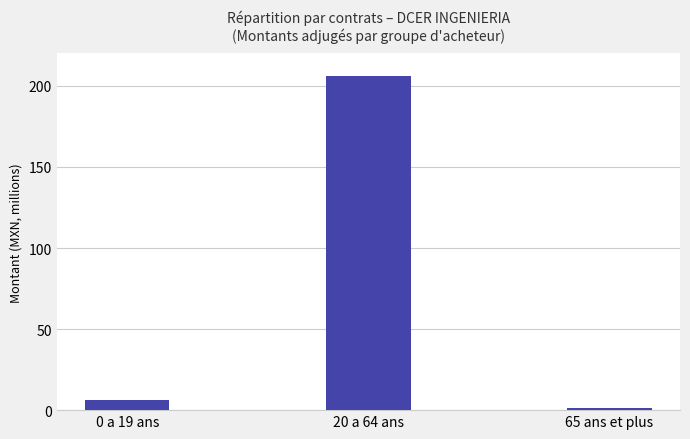

The chart shows a value of 311563210.1 at 20 a 64 ans. True or false?

False